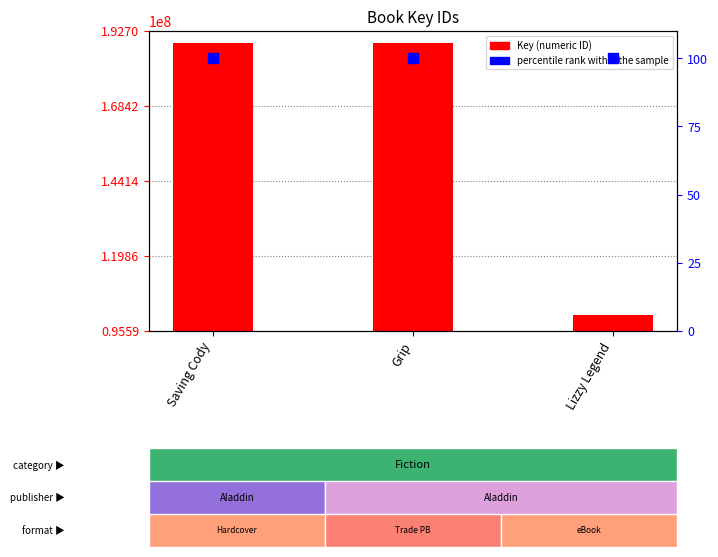

Is the value of percentile rank within the sample at Grip greater than the value of Key (ID) at Lizzy Legend?

No